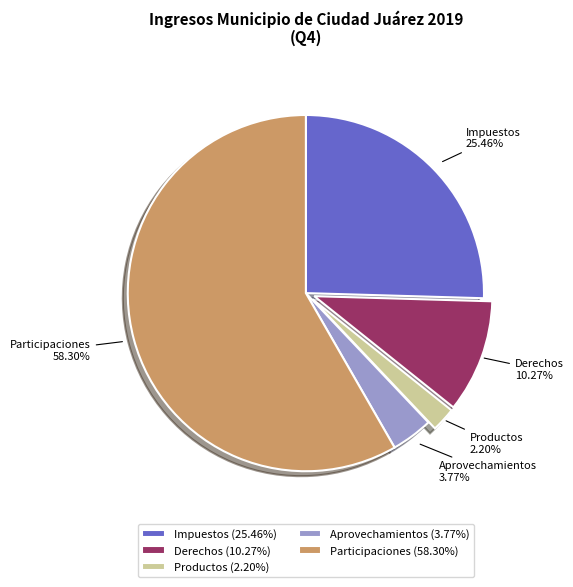

The Participaciones slice represents 70% of the pie. True or false?

False